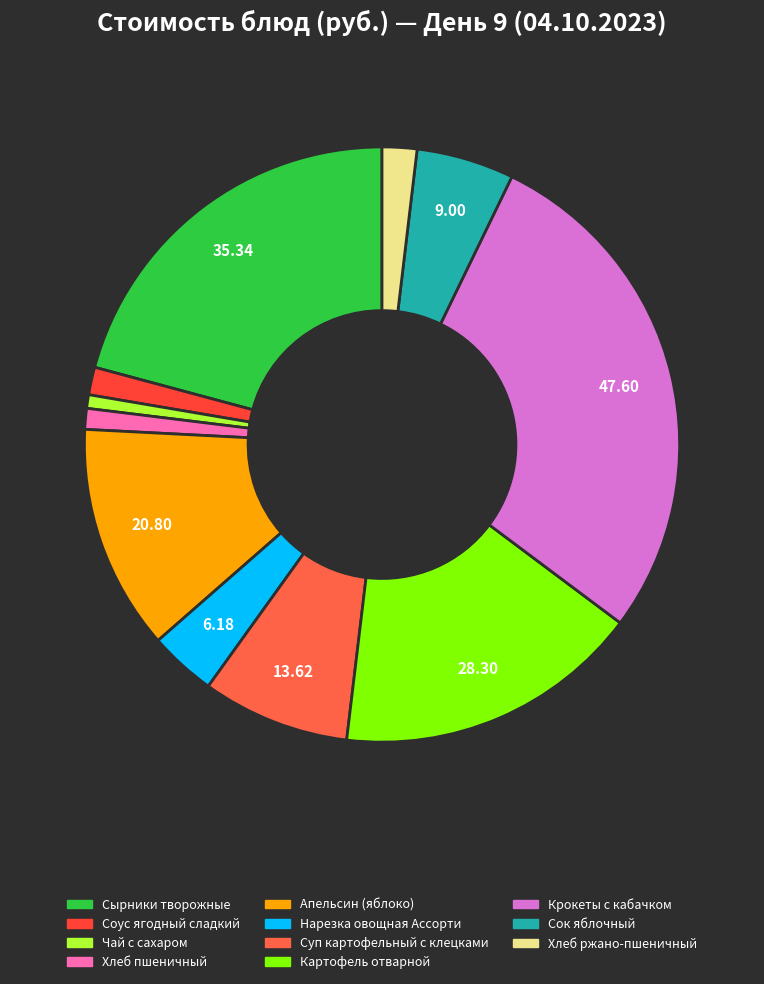

Count the number of slices in the pie.

11